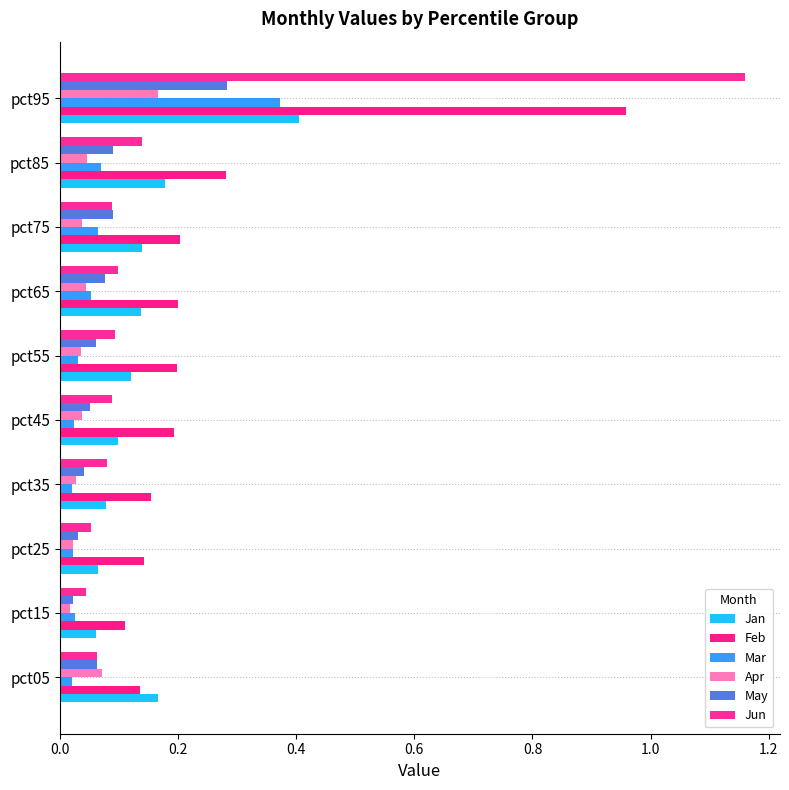

Which category has the highest value across all series?

pct95